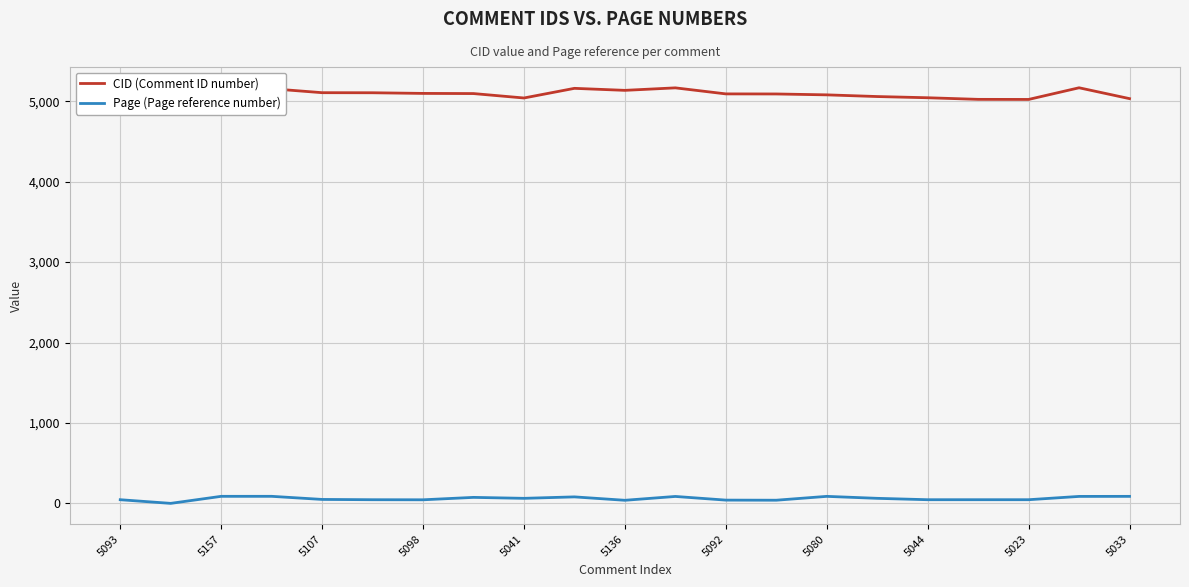

What is the minimum value for CID (Comment ID number)?

5023.0